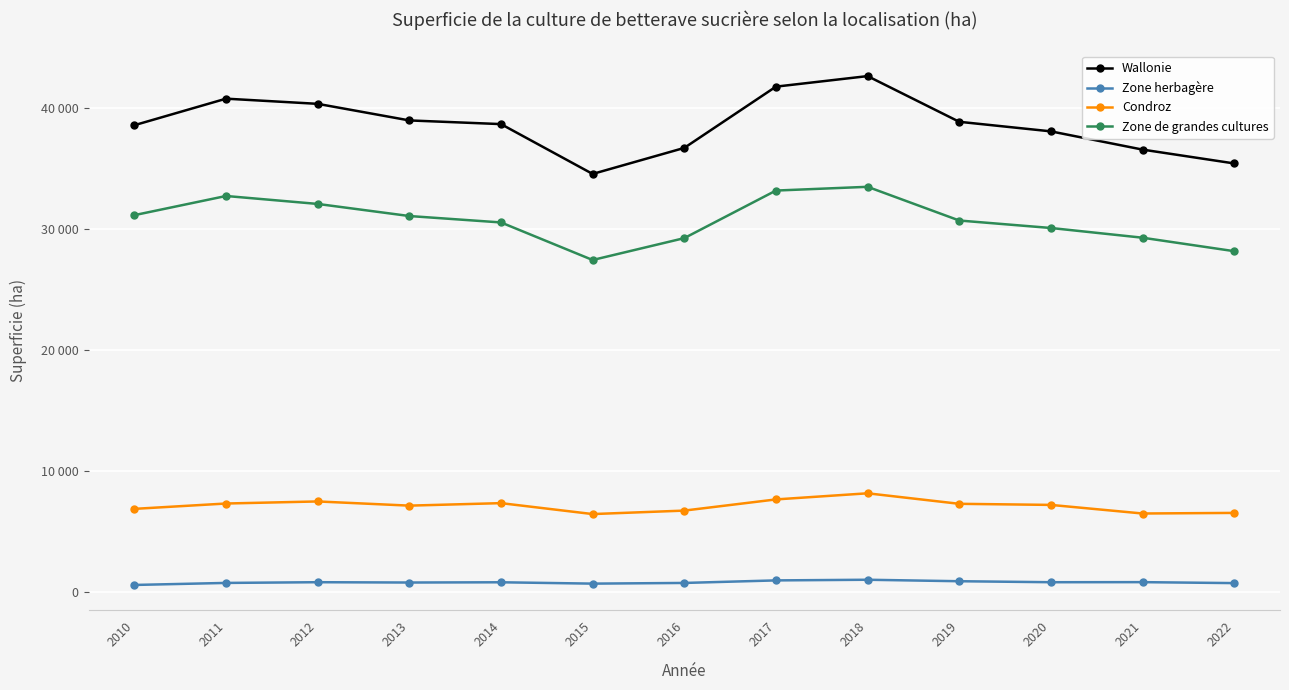

List the series in order of their peak value, highest first.

Wallonie, Zone de grandes cultures, Condroz, Zone herbagère